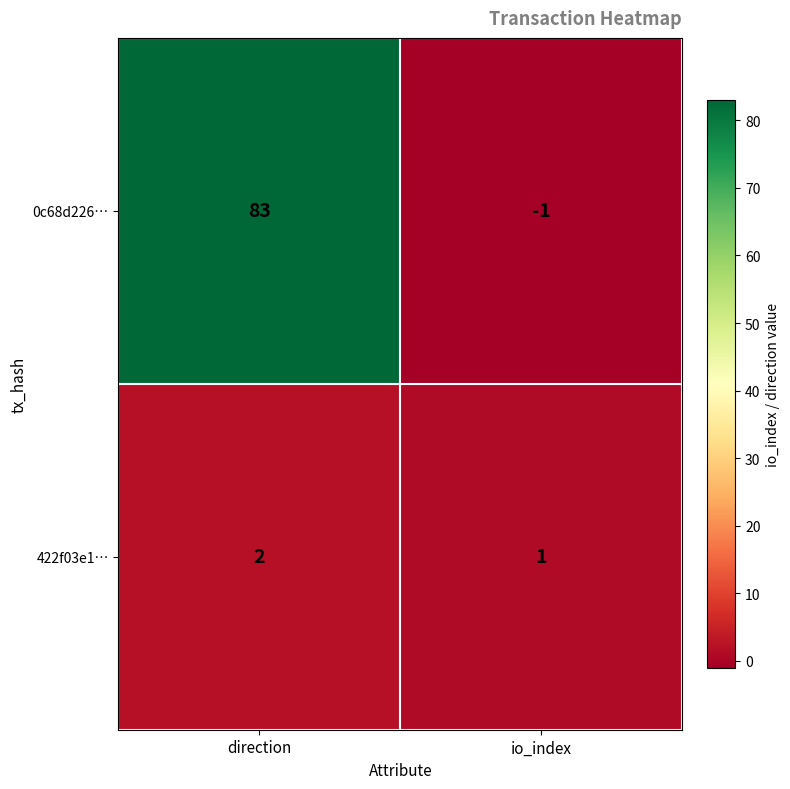

What is the total value across all series at direction?

85